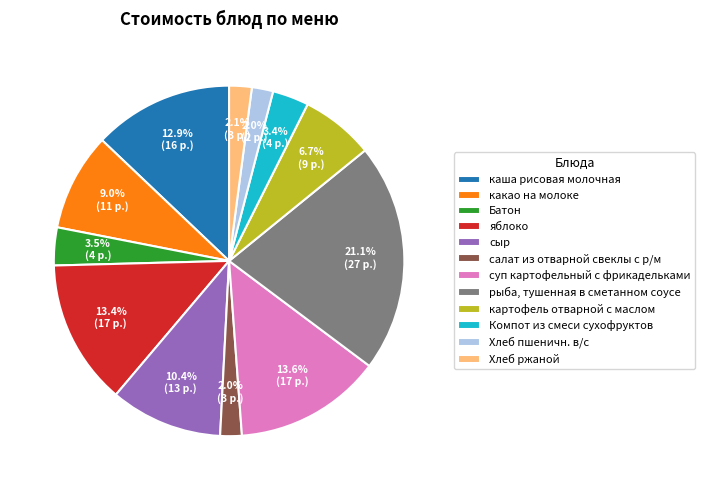

To the nearest percent, what portion does Хлеб пшеничн. в/с represent?

2%